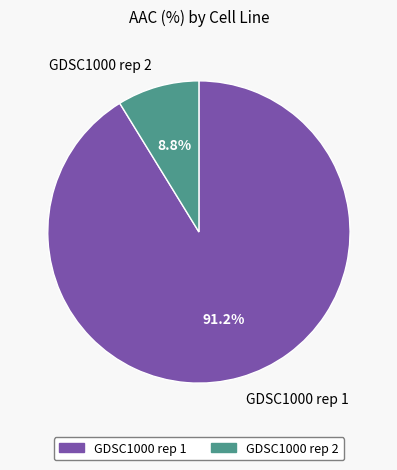

What is the majority slice?

GDSC1000 rep 1